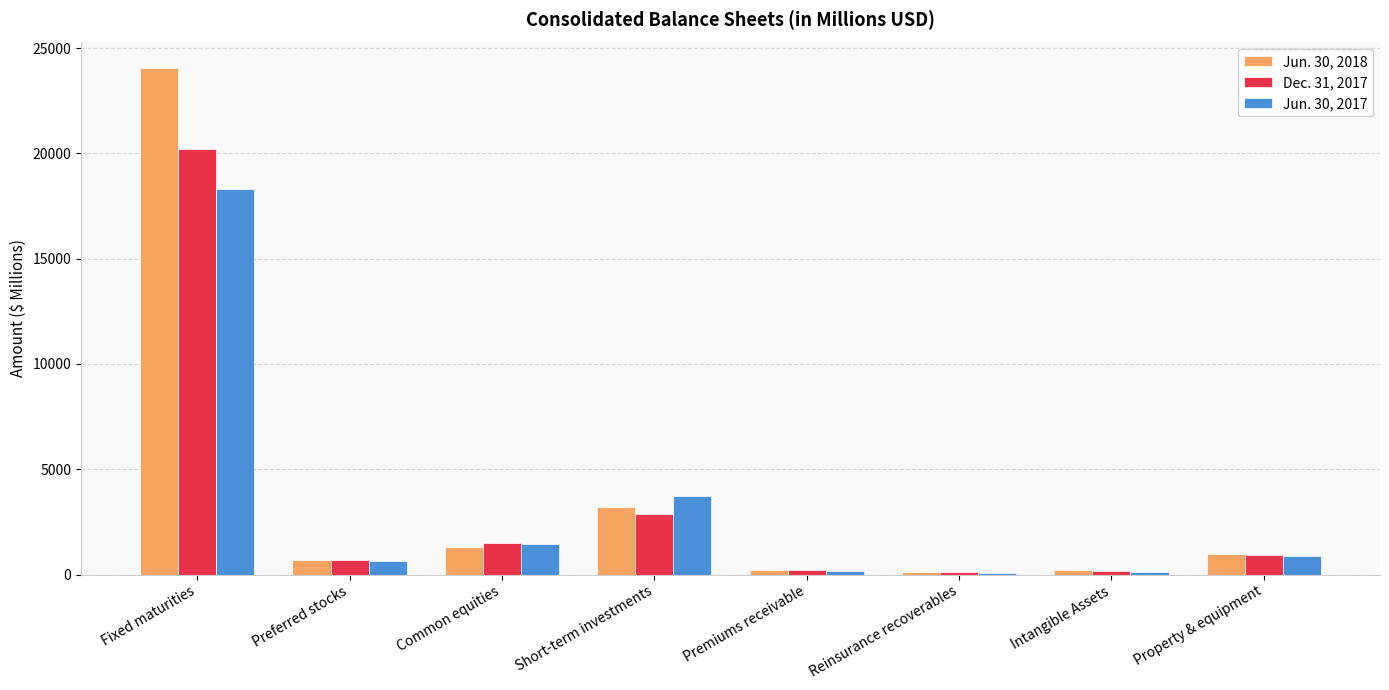

What are all the series names shown in the legend?

Jun. 30, 2018, Dec. 31, 2017, Jun. 30, 2017